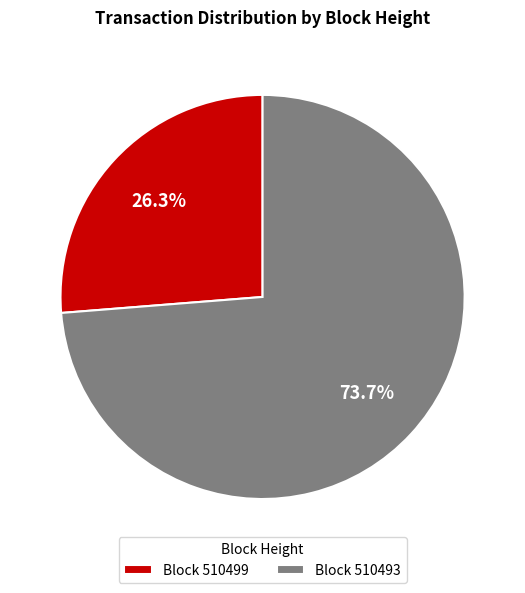

Does Block 510499 represent more than half of the total?

No